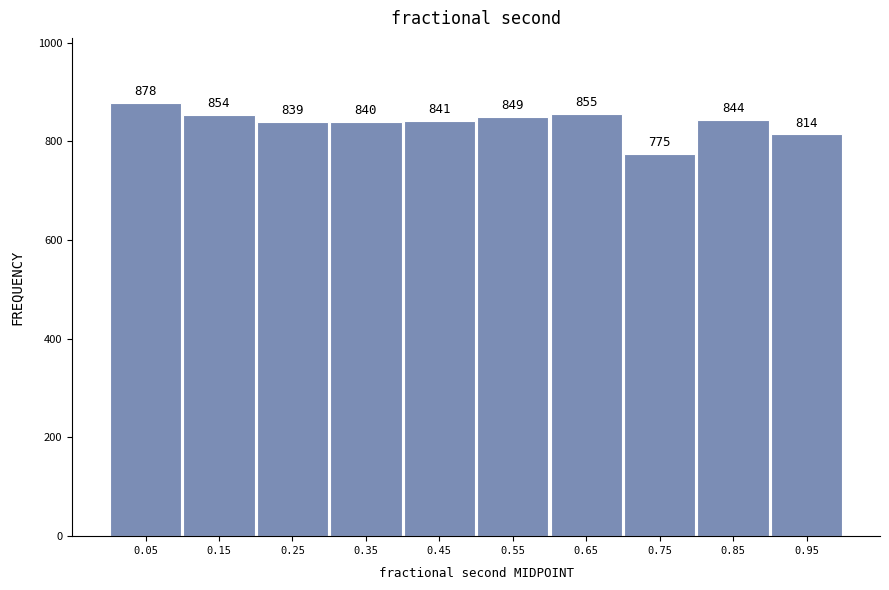

Which range on the x-axis has the tallest bar?

0.0 to 0.1